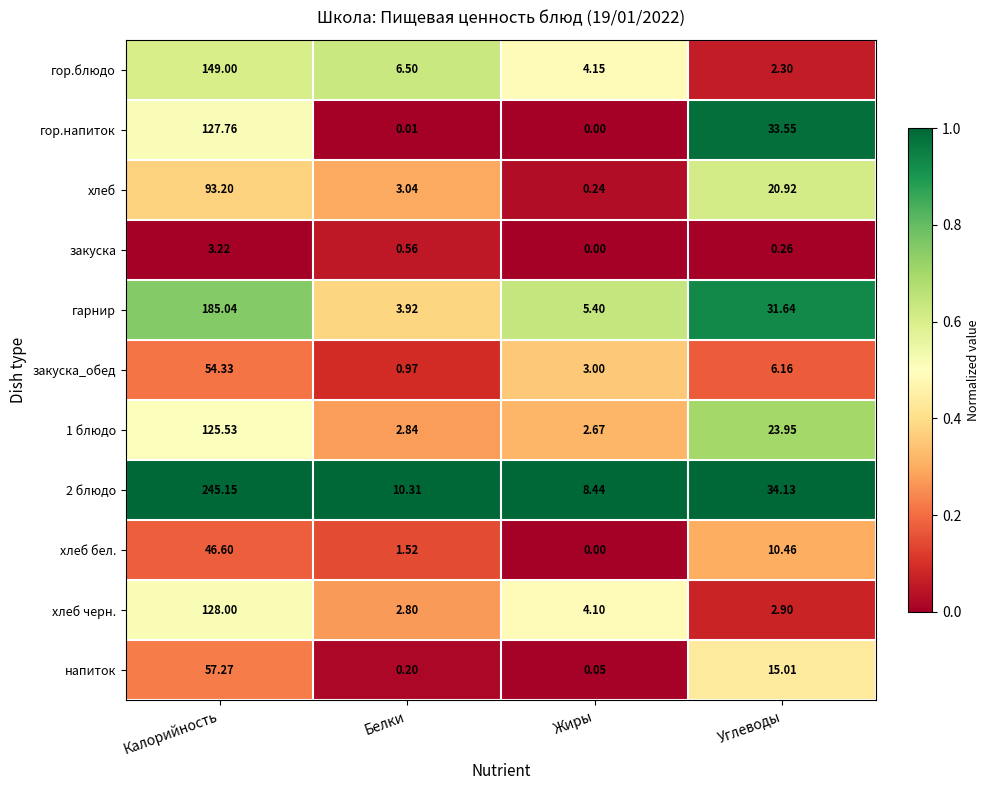

At which category is the sum across all series the highest?

Калорийность